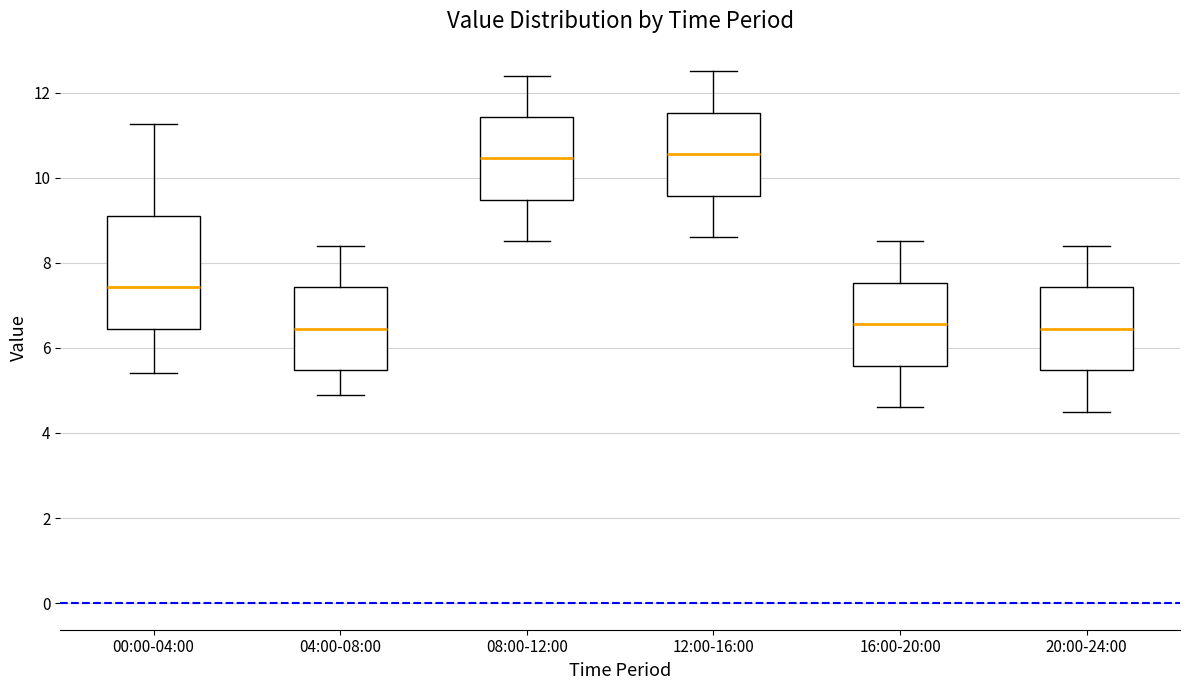

Reading left to right, transcribe this box plot: for each box, give where its median line is, the range the box spans, and where its two whiskers end, as read against the y-axis. The values are not printed on the chart, so give them approximately, as read against the axis.

00:00-04:00: median 7.4, box 6.4 to 9.2, whiskers 5.4 to 11.2
04:00-08:00: median 6.4, box 5.4 to 7.4, whiskers 5.0 to 8.4
08:00-12:00: median 10.4, box 9.4 to 11.4, whiskers 8.6 to 12.4
12:00-16:00: median 10.6, box 9.6 to 11.6, whiskers 8.6 to 12.6
16:00-20:00: median 6.6, box 5.6 to 7.6, whiskers 4.6 to 8.6
20:00-24:00: median 6.4, box 5.4 to 7.4, whiskers 4.6 to 8.4